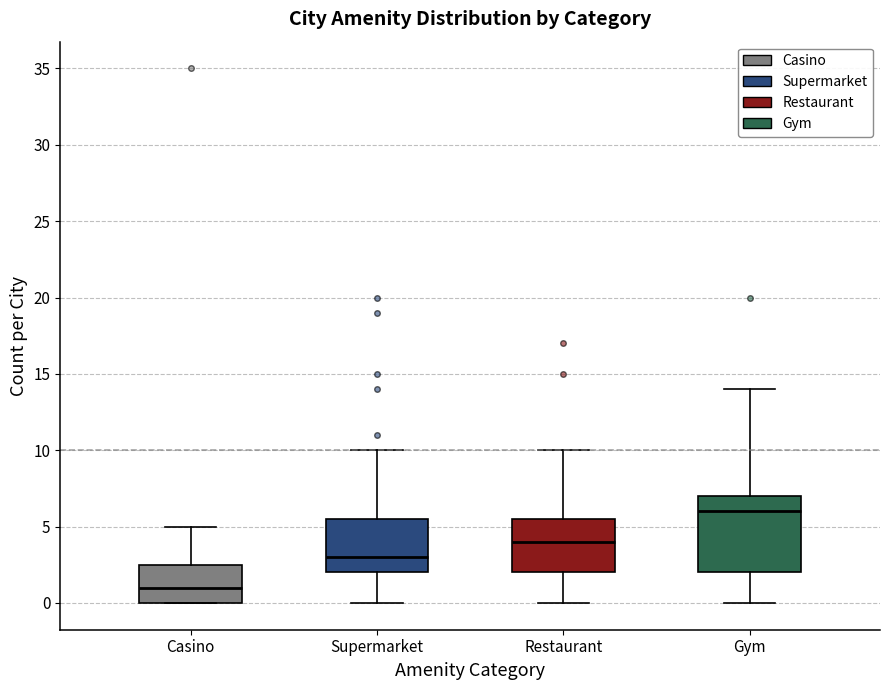

Which box is the tallest, from its lower edge to its upper edge?

Gym